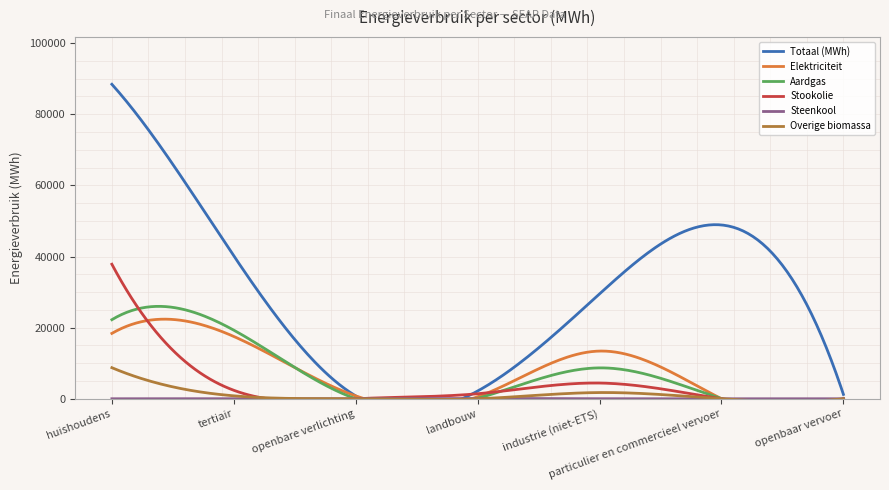

Which label corresponds to the smallest value in the chart?

openbaar vervoer